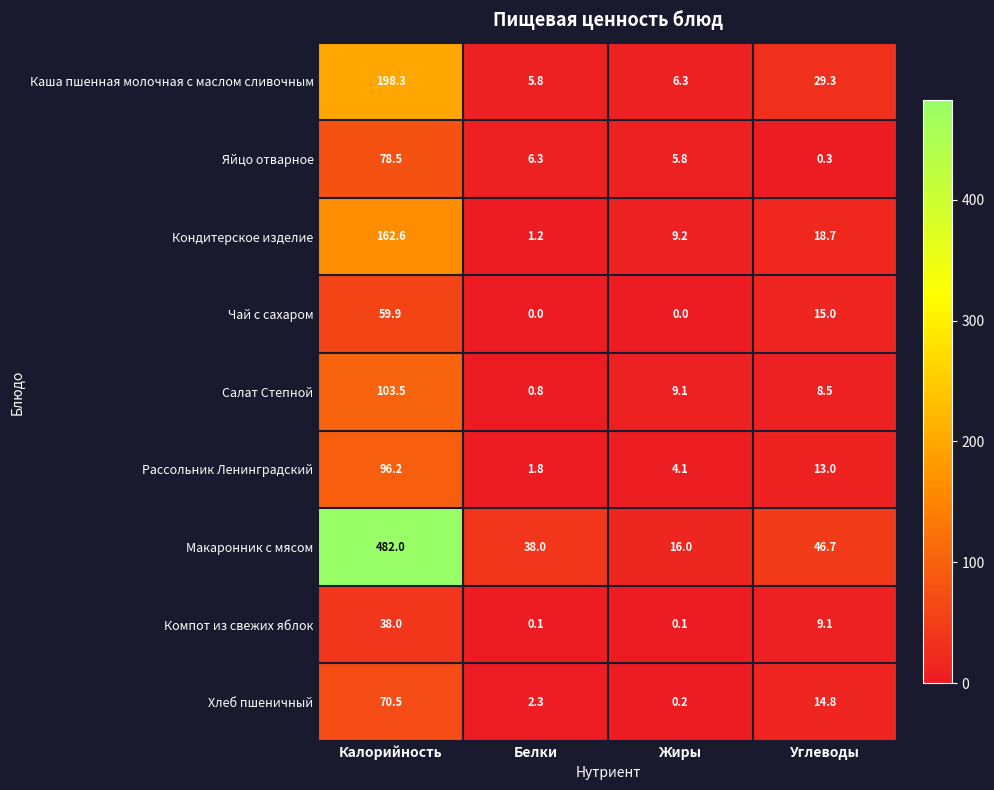

Count the number of data series in this chart.

9